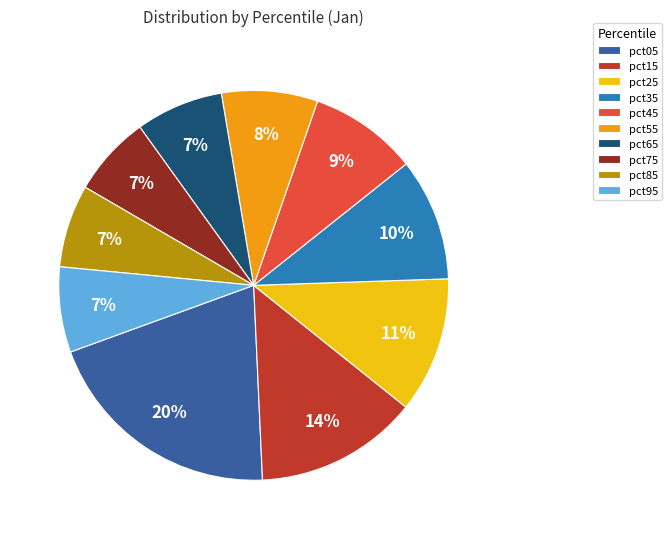

Count the number of slices in the pie.

10